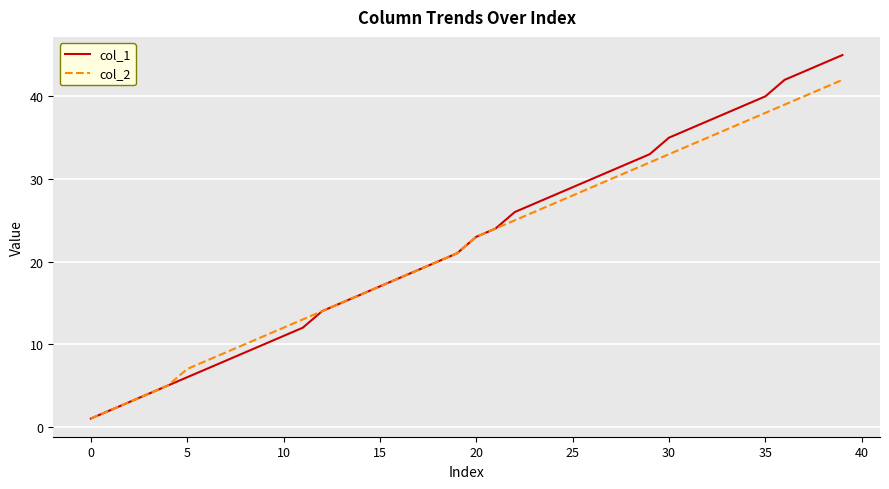

List the series in order of their peak value, lowest first.

col_2, col_1